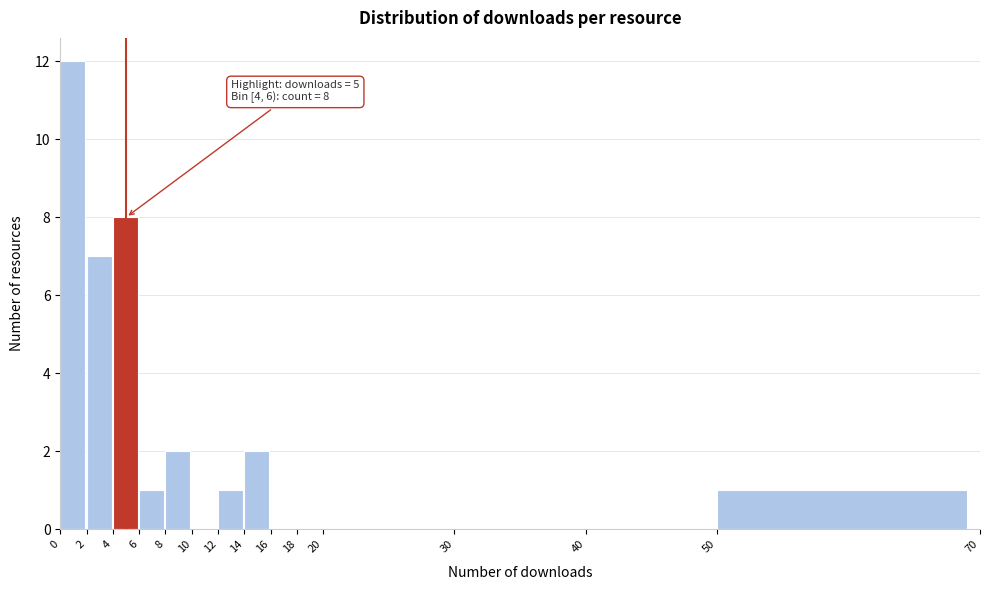

Over which range of the x-axis is the bar tallest?

0 to 2